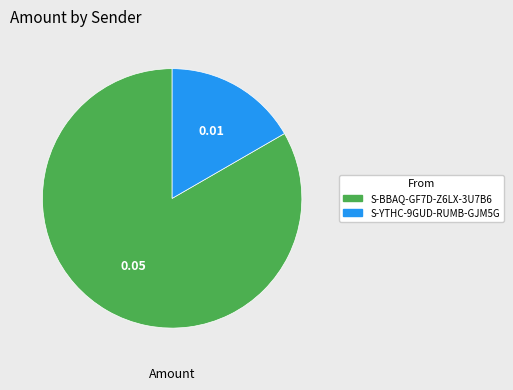

Do S-BBAQ-GF7D-Z6LX-3U7B6 and S-YTHC-9GUD-RUMB-GJM5G together represent more than half of the pie?

Yes